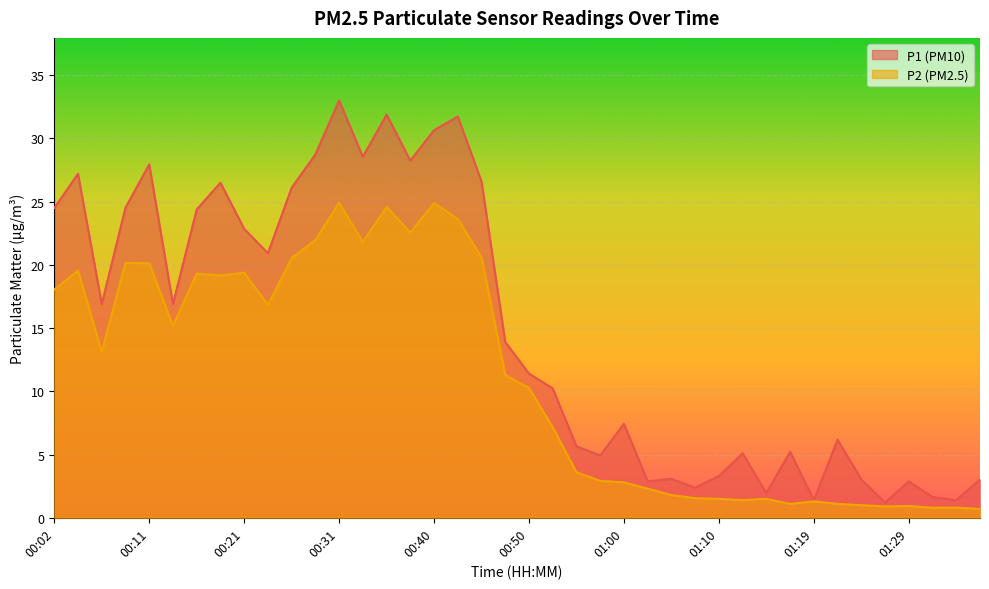

What are all the series names shown in the legend?

P1 (PM10), P2 (PM2.5)